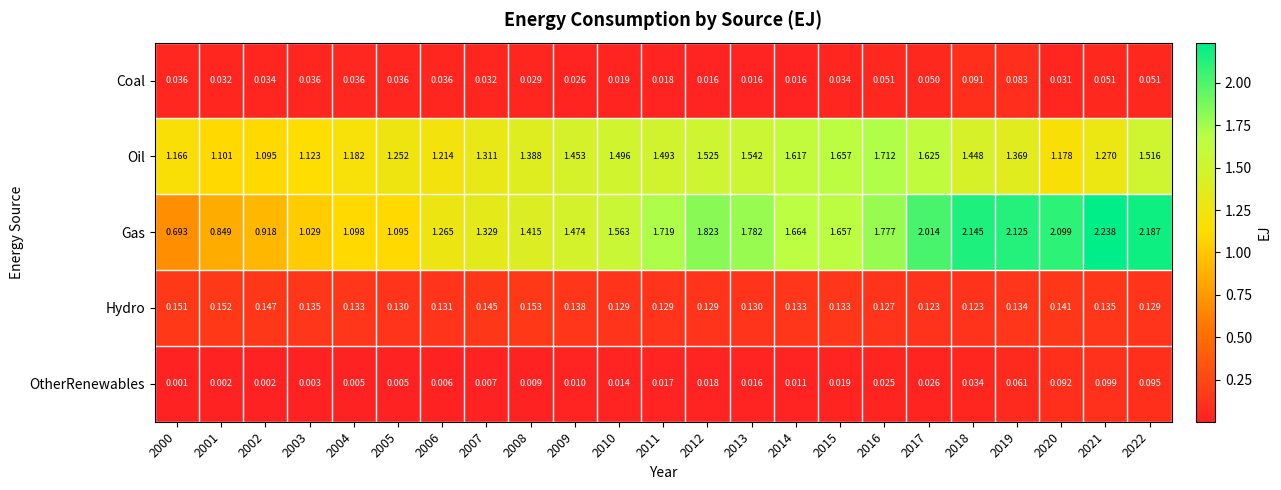

Which series changed the most between 2003 and 2008?

Gas